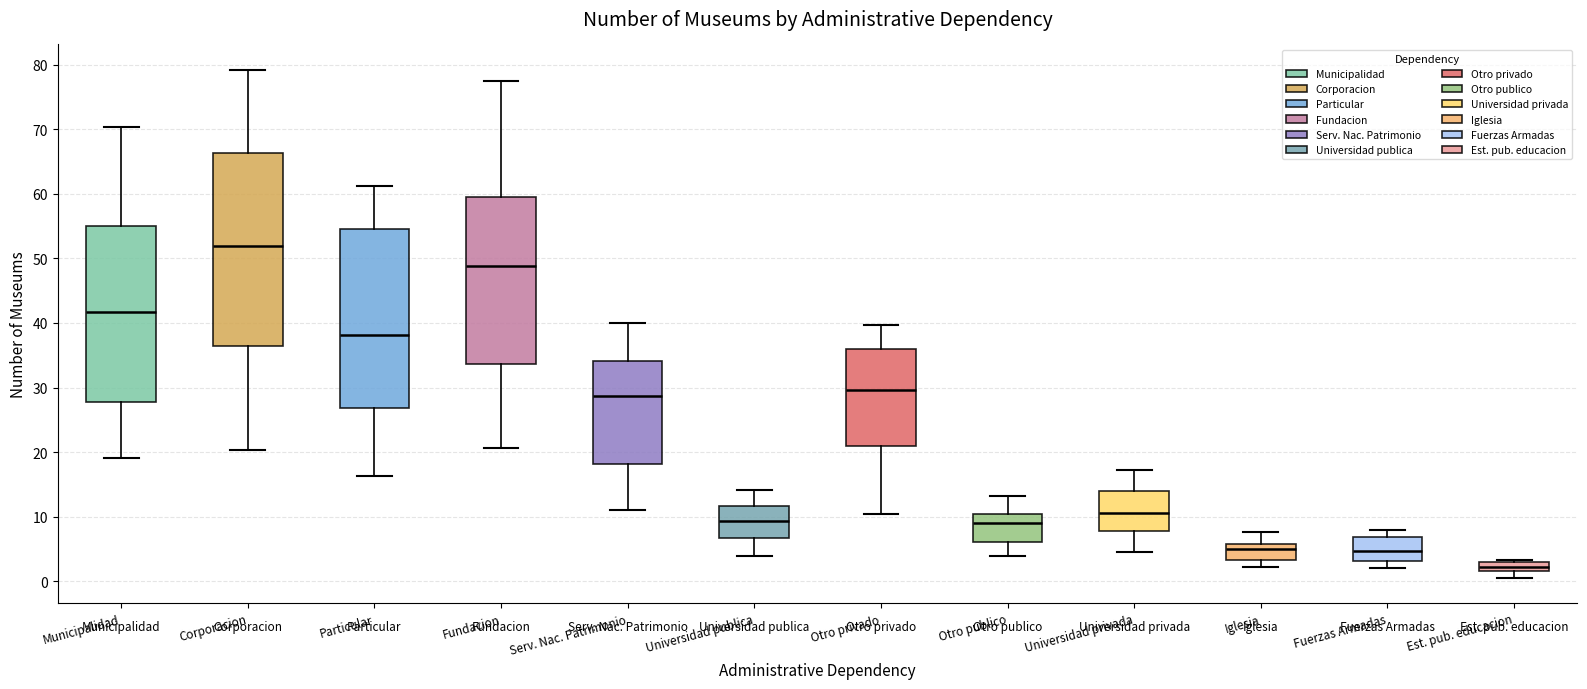

Where does the upper whisker of the box for Municipalidad end on the y-axis? The values are not printed on the chart, so give them approximately, as read against the axis.

70